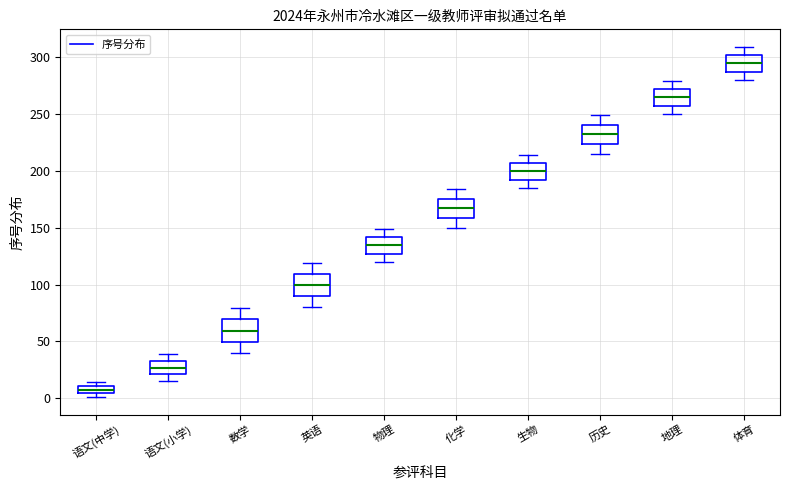

Which box has the highest median line?

体育